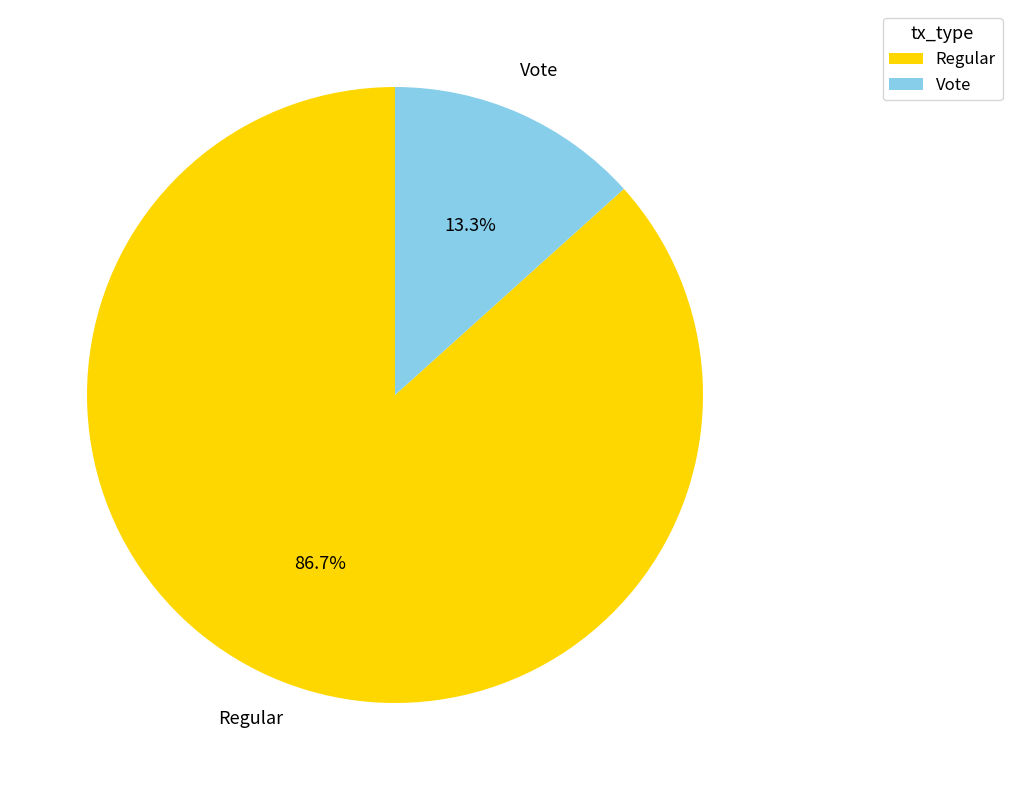

Between Vote and Regular, which is larger?

Regular